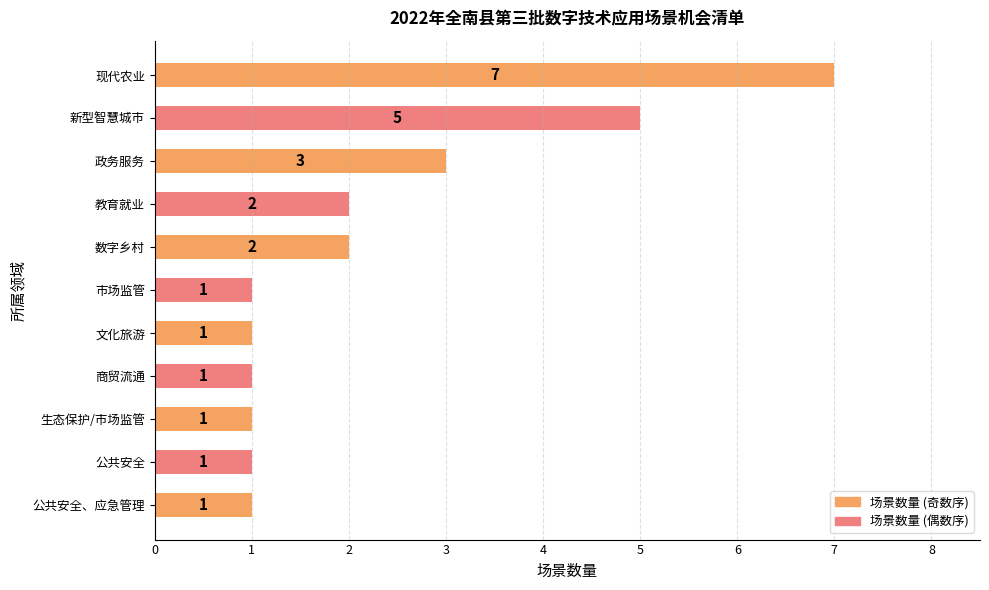

The chart shows a value of 1 at 公共安全. True or false?

True